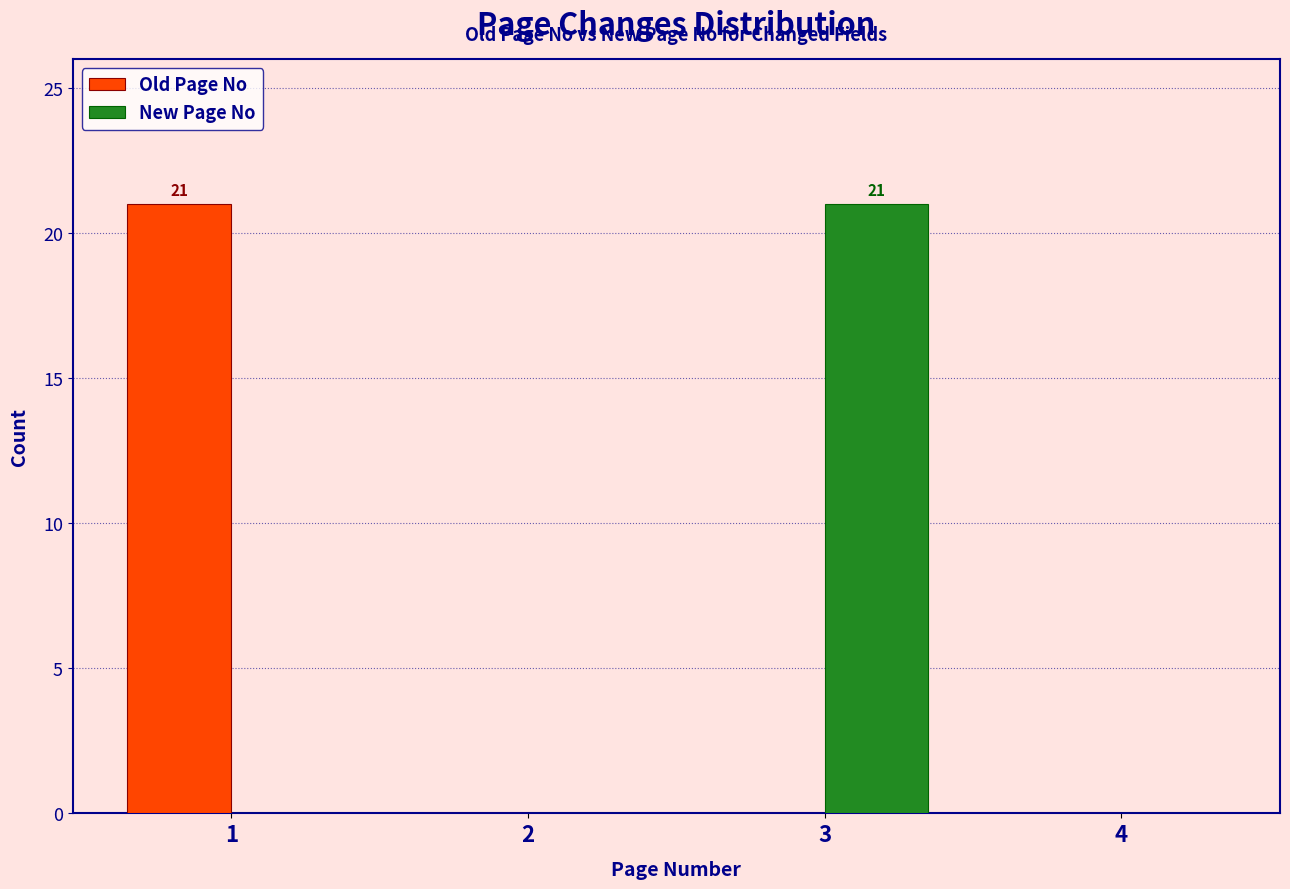

In the New Page No series, which range on the x-axis has the tallest bar?

2.5 to 3.5